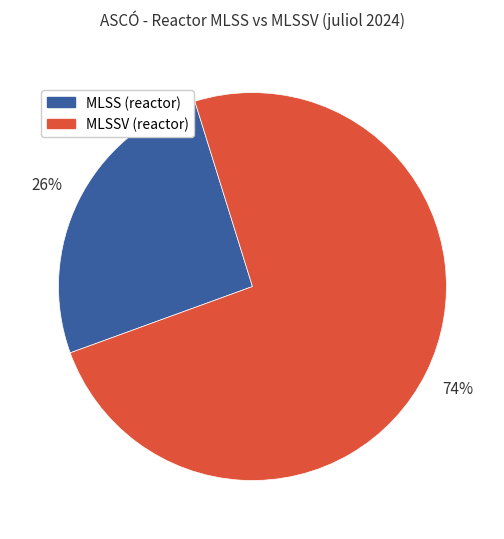

The MLSSV (reactor) slice represents 59% of the pie. True or false?

False